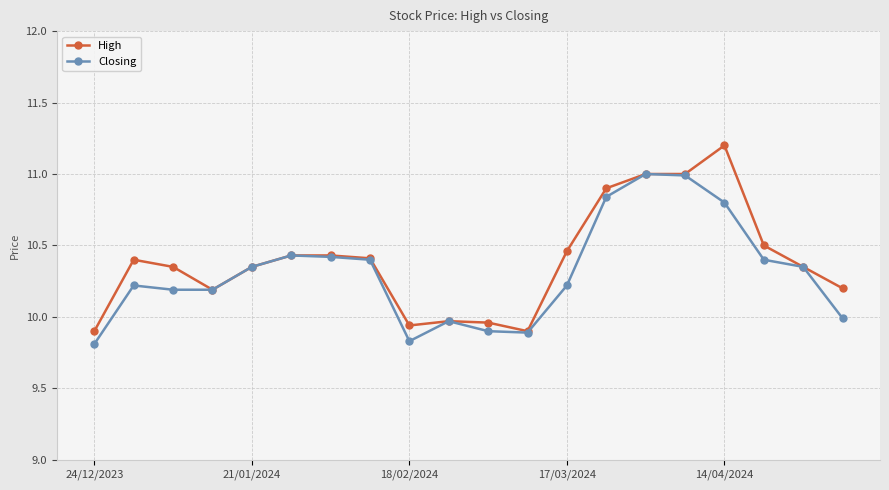

What is the maximum value shown in the chart?

11.2